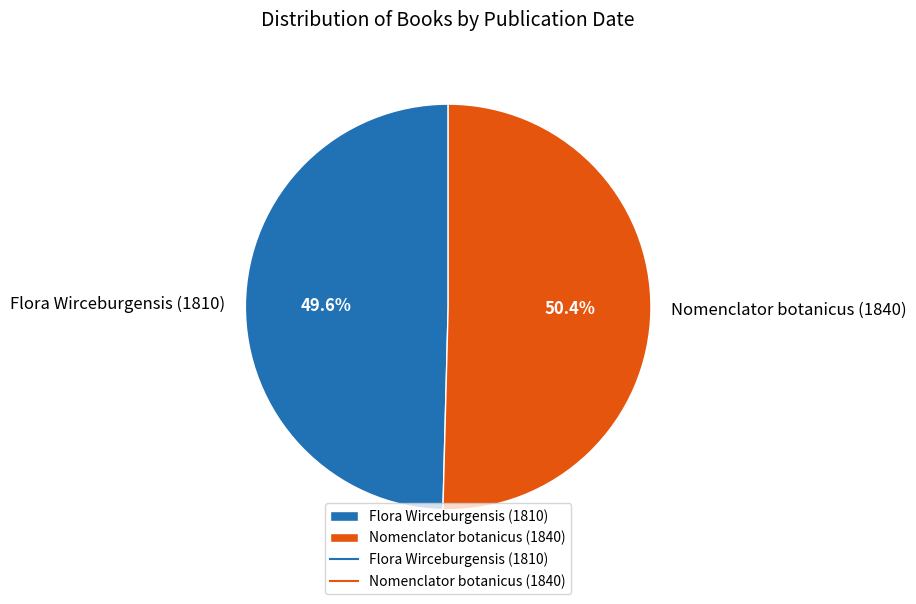

What portion of the pie excludes Flora Wirceburgensis (1810)?

50.4%